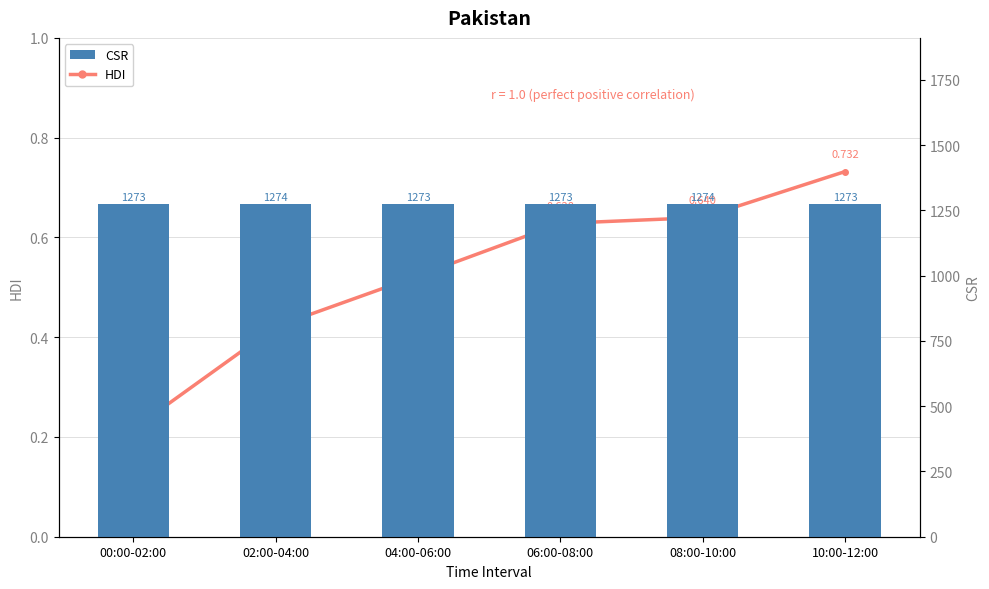

What is the sum of the HDI values at 00:00-02:00 and 08:00-10:00?

0.9